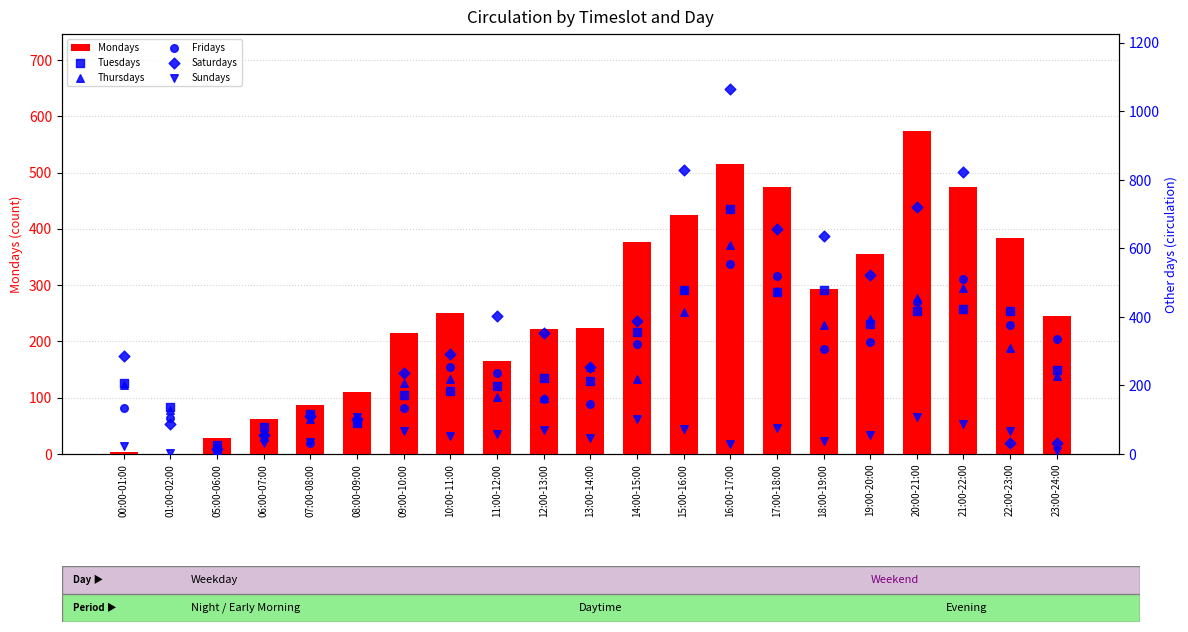

What is the total value across all series at 13:00-14:00?

1138